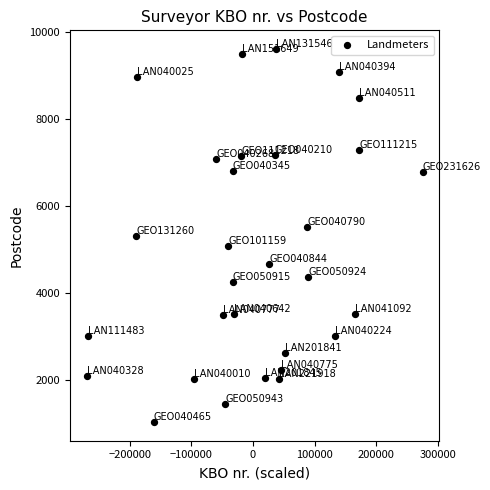

What is the range of Y values (max minus min)?

8590